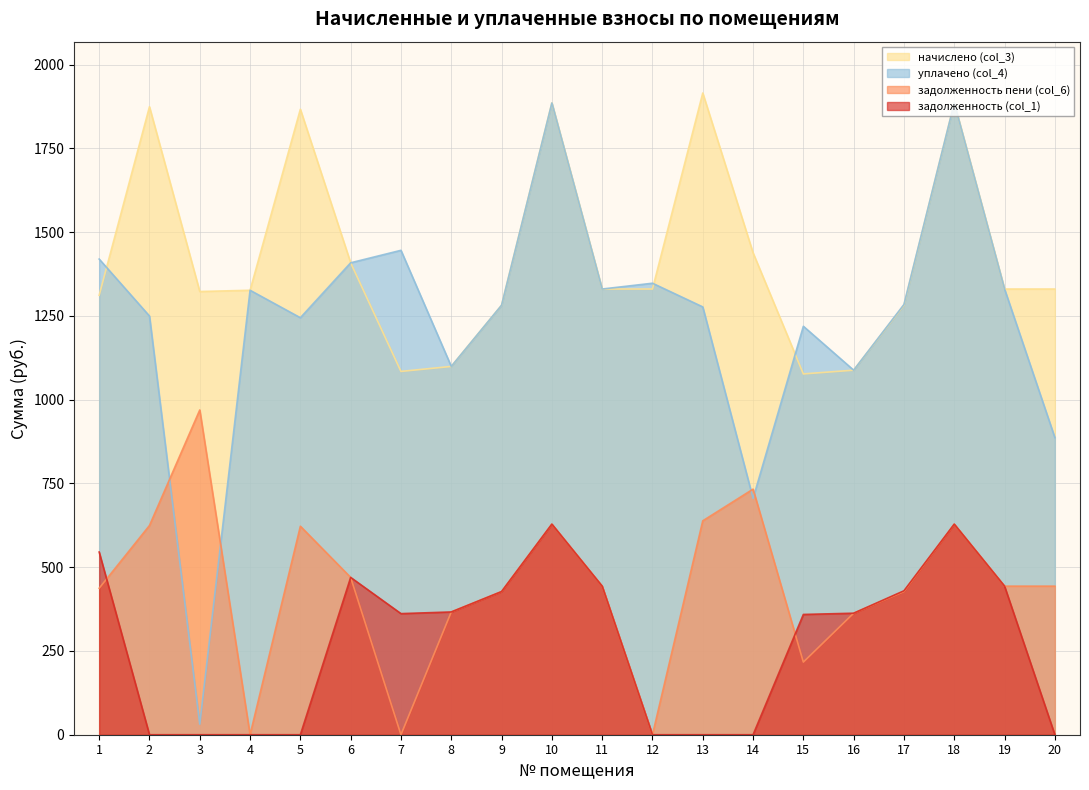

What is the maximum value shown in the chart?

1915.2